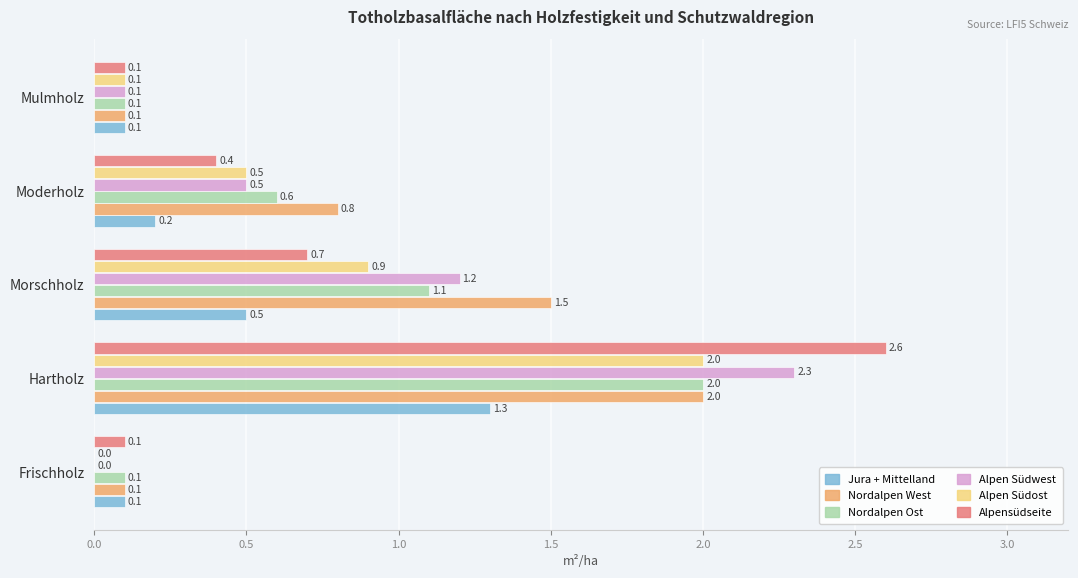

How many series are shown in this chart?

6